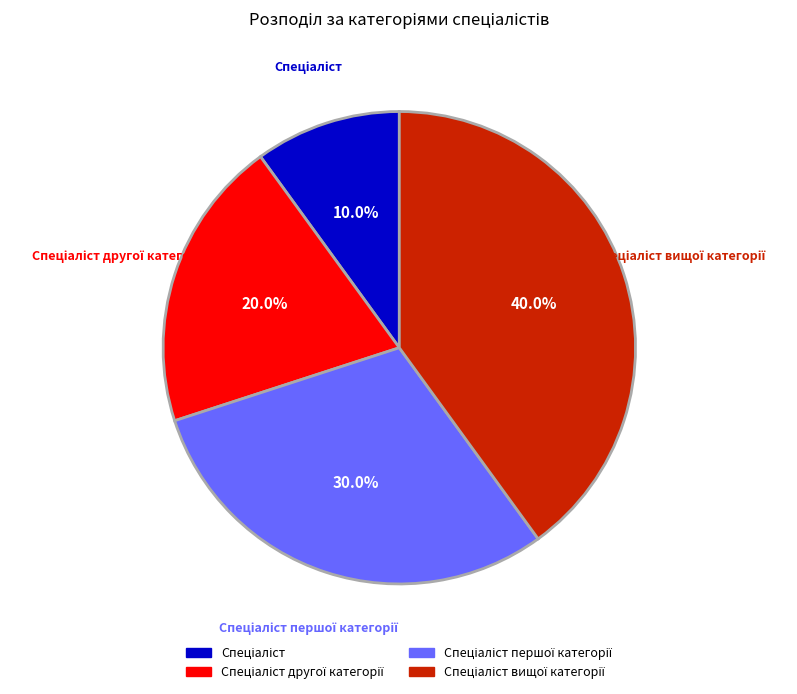

Is there any slice that represents more than half of the pie?

No